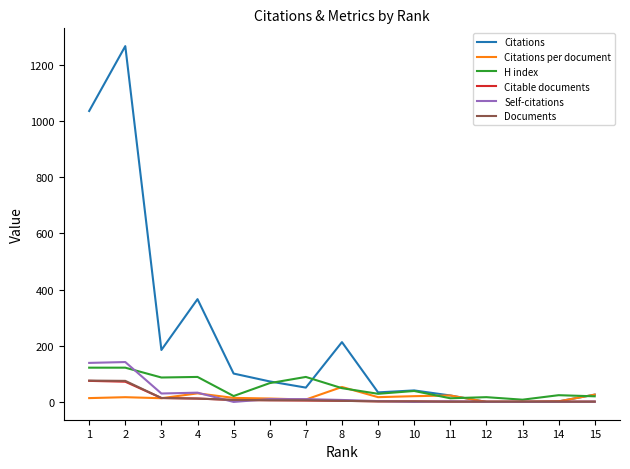

At how many categories does at least one series exceed 864?

2